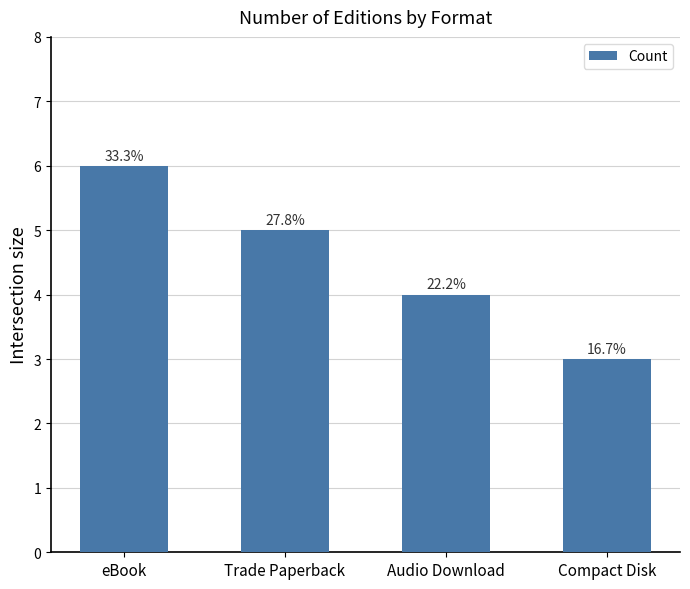

What is the greatest value displayed?

6